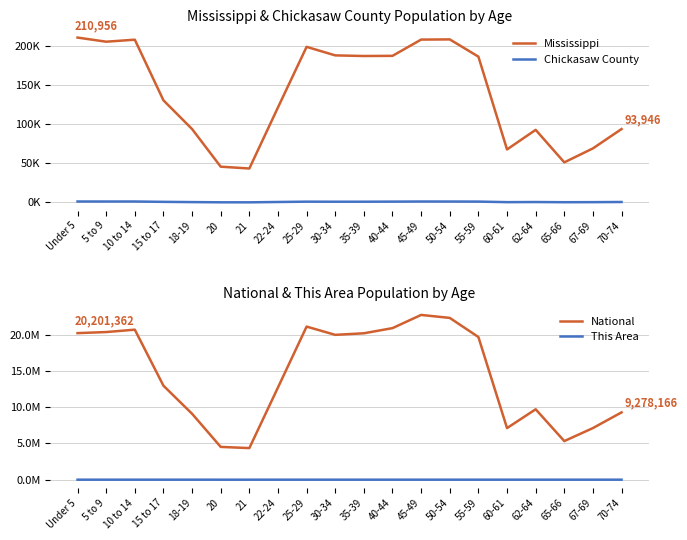

What is the average value of the National series?

14509549